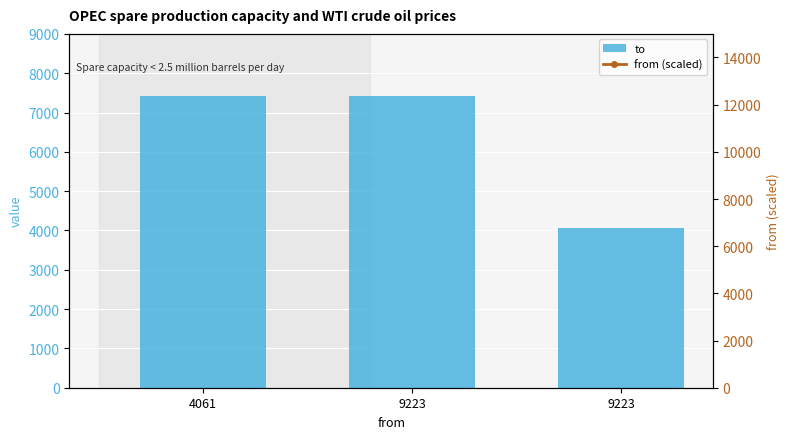

At how many categories does at least one series exceed 33359?

2